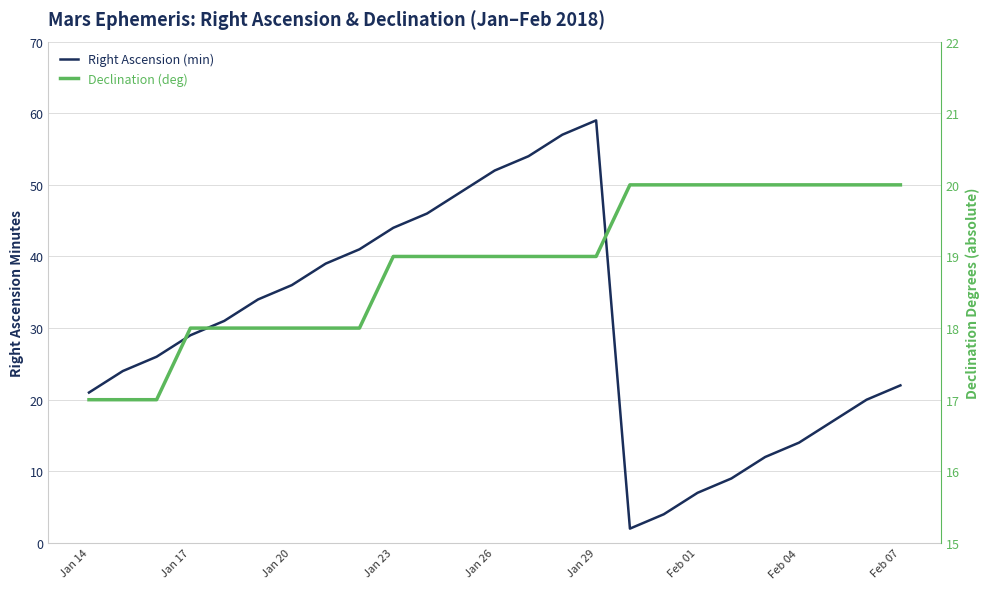

True or false: Declination (deg) has a value of 19 at Jan 26.

True